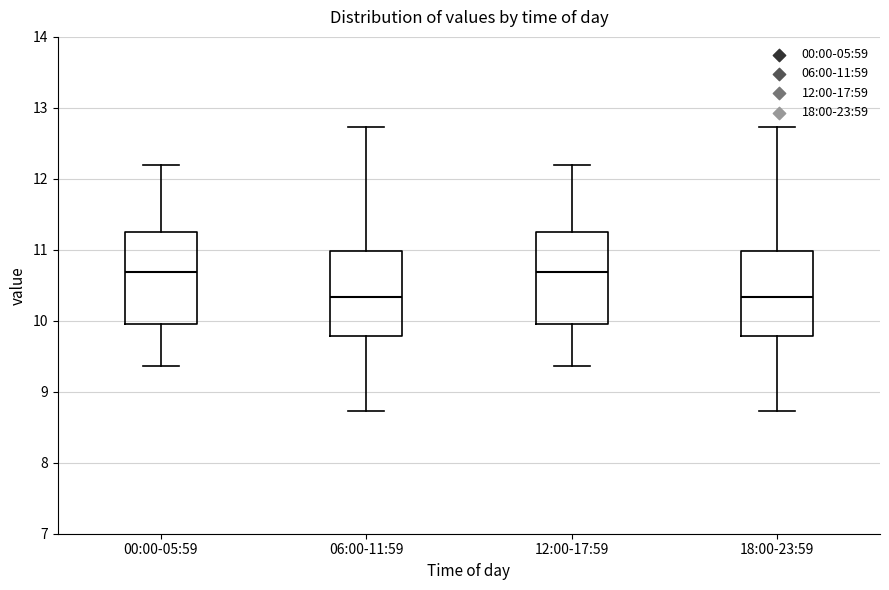

Reading left to right, read every box against the y-axis: the position of its median line, the range the box covers, and the ends of its whiskers. The values are not printed on the chart, so give them approximately, as read against the axis.

00:00-05:59: median 10.7, box 10.0 to 11.2, whiskers 9.4 to 12.2
06:00-11:59: median 10.3, box 9.8 to 11.0, whiskers 8.7 to 12.7
12:00-17:59: median 10.7, box 10.0 to 11.2, whiskers 9.4 to 12.2
18:00-23:59: median 10.3, box 9.8 to 11.0, whiskers 8.7 to 12.7